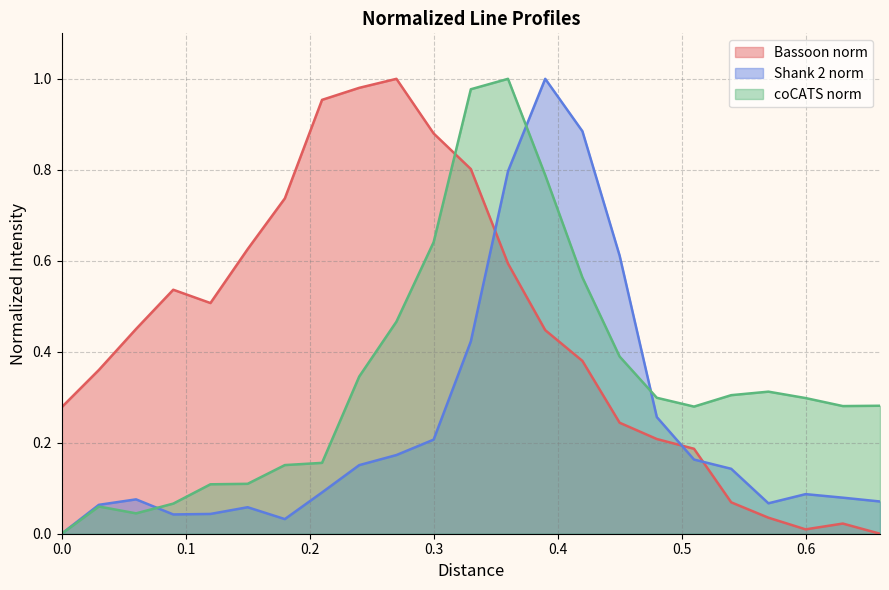

List the labels in order of Shank 2 norm value, smallest first.

0.0, 0.18, 0.09, 0.12, 0.15, 0.03, 0.57, 0.66, 0.06, 0.63, 0.6, 0.21, 0.54, 0.24, 0.51, 0.27, 0.3, 0.48, 0.33, 0.45, 0.36, 0.42, 0.39